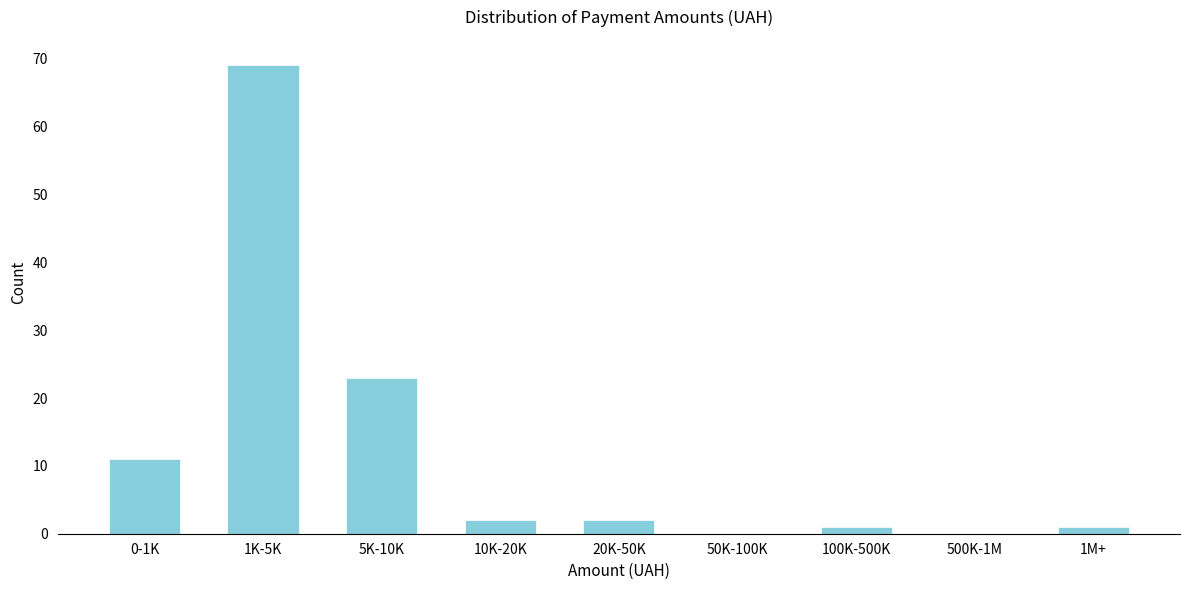

Reading right to left, extract all data points from this chart.

1M+=1	500K-1M=0	100K-500K=1	50K-100K=0	20K-50K=2	10K-20K=2	5K-10K=23	1K-5K=69	0-1K=11